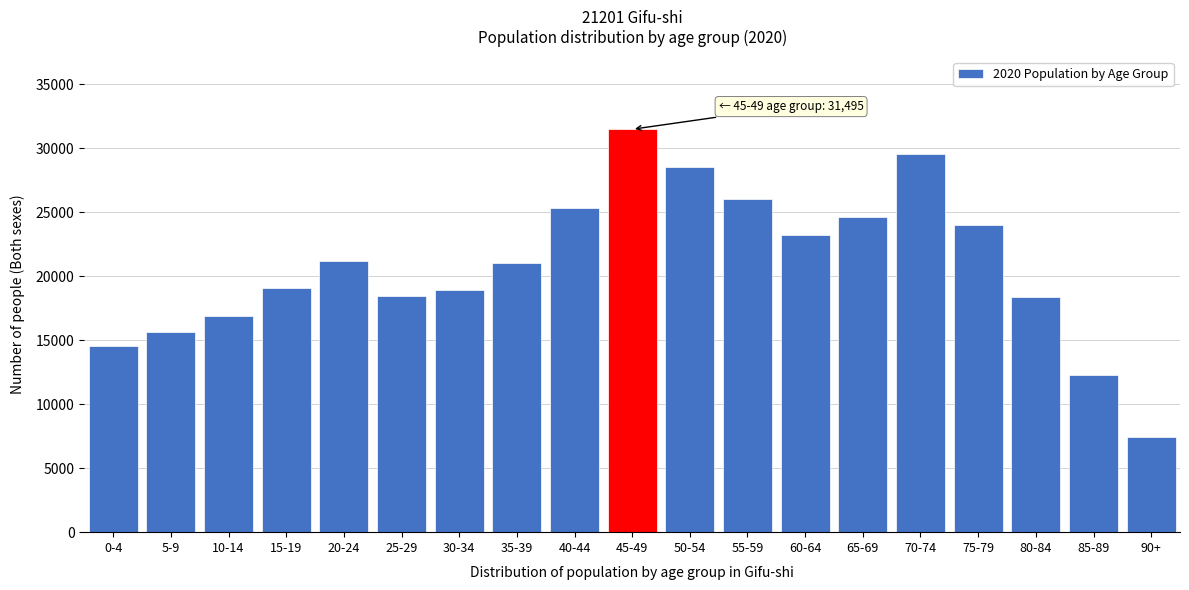

Which has a higher value, 60-64 or 65-69?

65-69